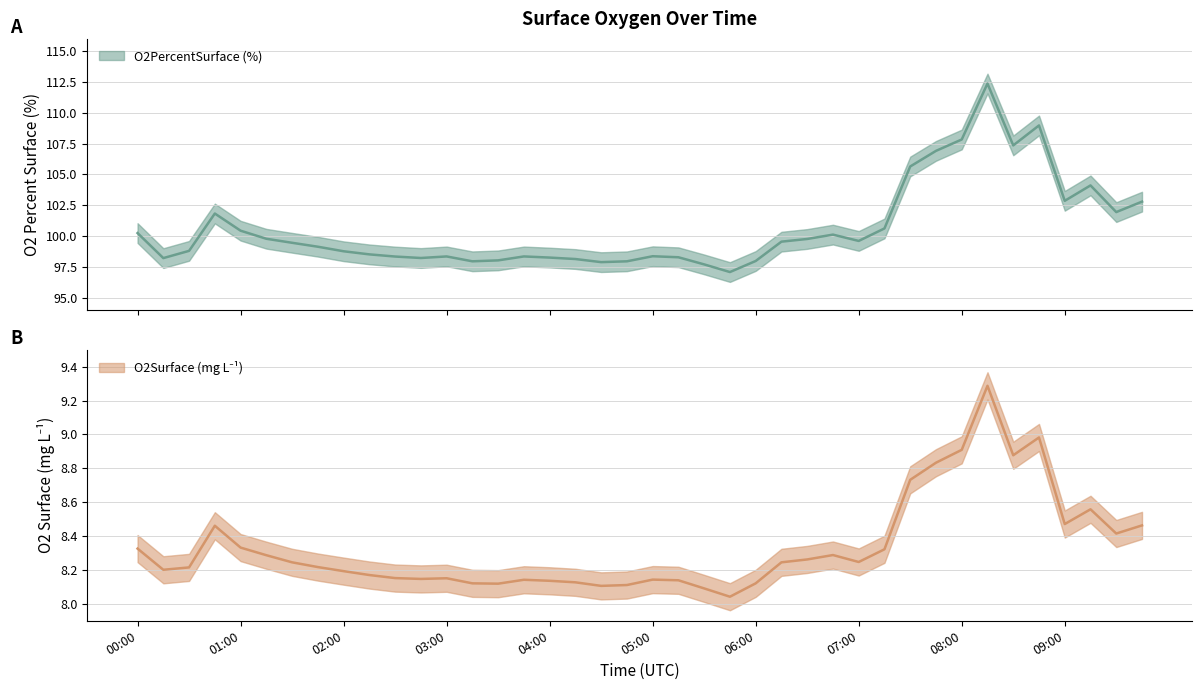

Reading left to right, what are all the values shown in this chart?

O2PercentSurface (%): 100.2	98.2	98.8	101.8	100.4	99.8	99.5	99.1	98.8	98.5	98.3	98.2	98.3	97.9	98.0	98.3	98.3	98.1	97.9	97.9	98.4	98.3	97.7	97.1	98.0	99.5	99.8	100.1	99.6	100.6	105.6	106.9	107.8	112.4	107.4	109.0	102.9	104.1	101.9	102.8
O2Surface (mg L-1): 8.3	8.2	8.2	8.5	8.3	8.3	8.2	8.2	8.2	8.2	8.2	8.1	8.2	8.1	8.1	8.1	8.1	8.1	8.1	8.1	8.1	8.1	8.1	8.0	8.1	8.2	8.3	8.3	8.2	8.3	8.7	8.8	8.9	9.3	8.9	9.0	8.5	8.6	8.4	8.5